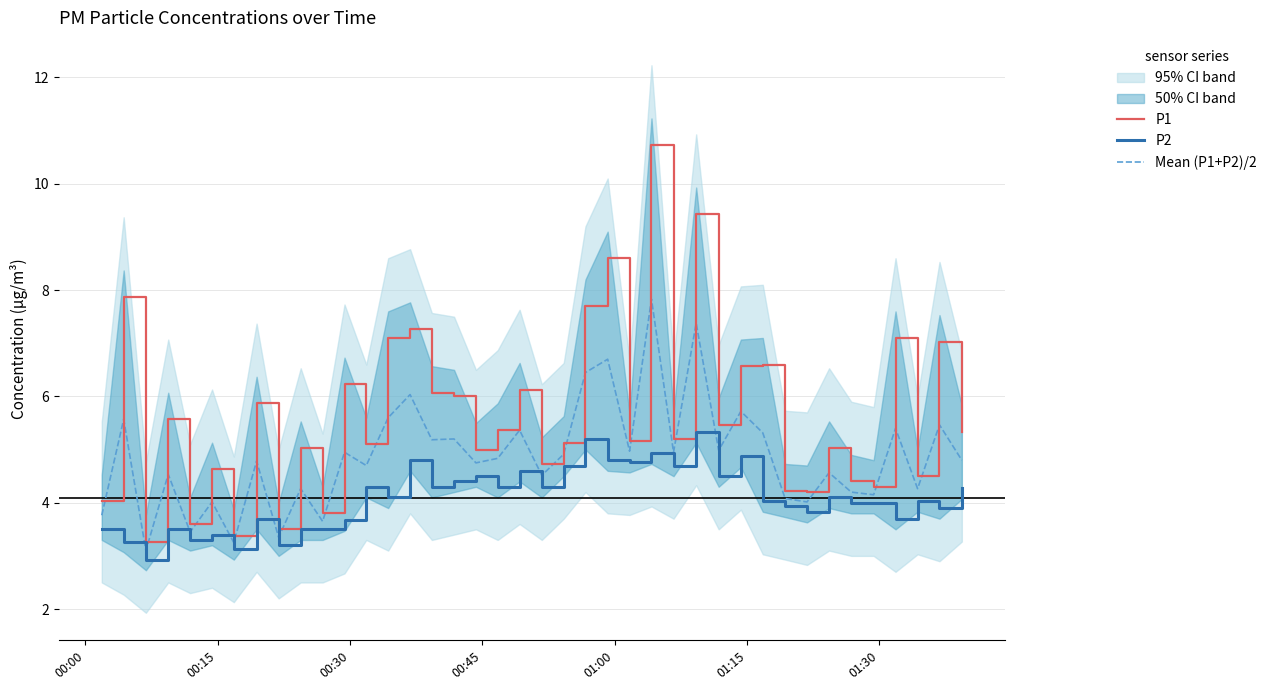

How many lines are shown in the chart?

3